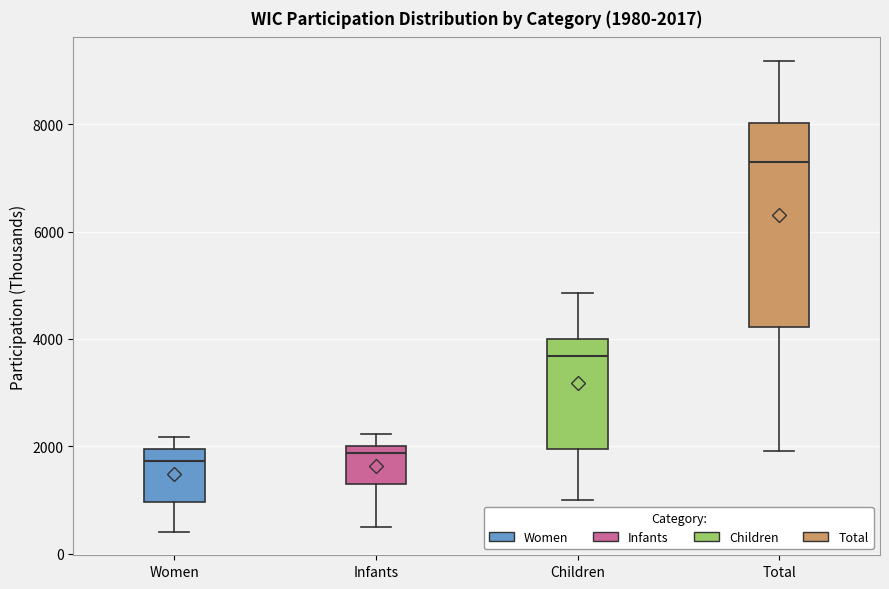

Which box is the tallest, from its lower edge to its upper edge?

Total